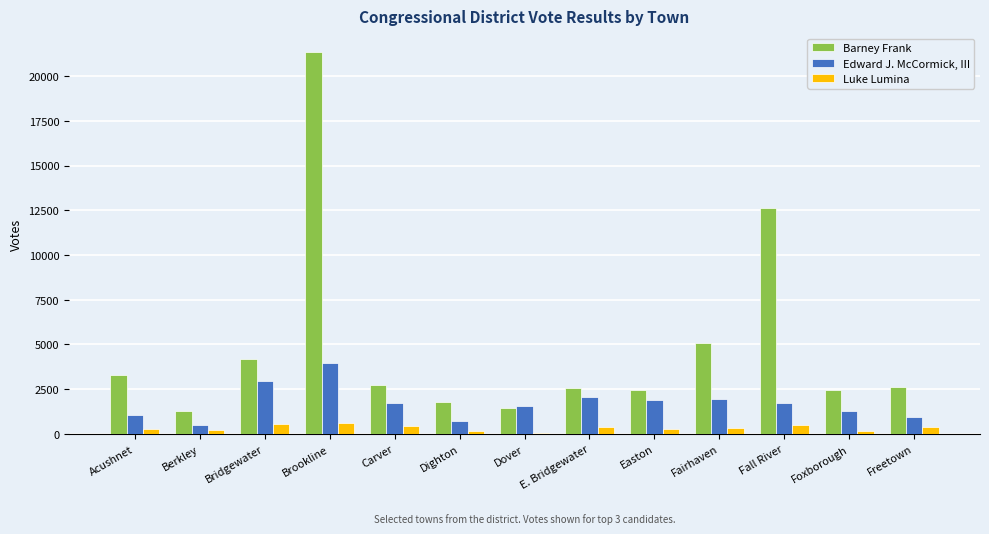

What is the sum of the Barney Frank values at Freetown and Carver?

5371